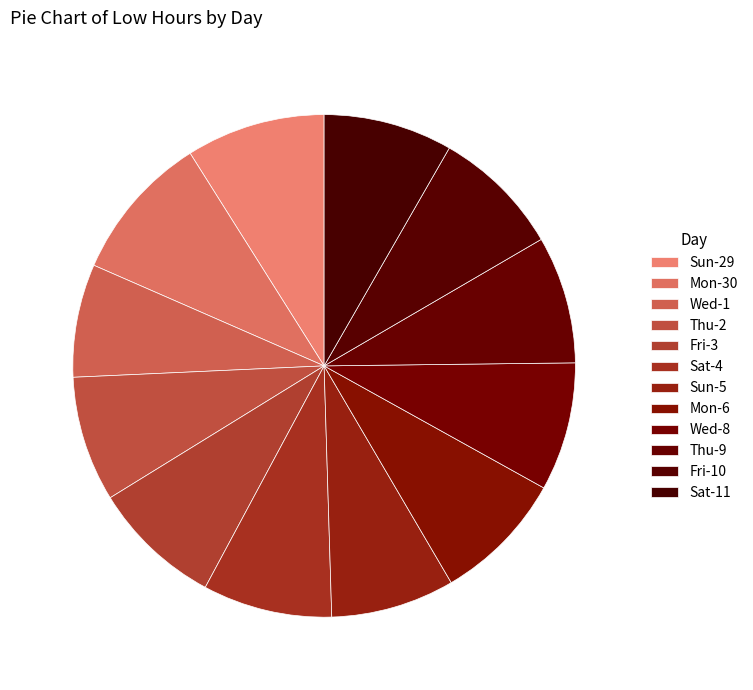

Combined, do Fri-10 and Wed-8 account for over 50%?

No